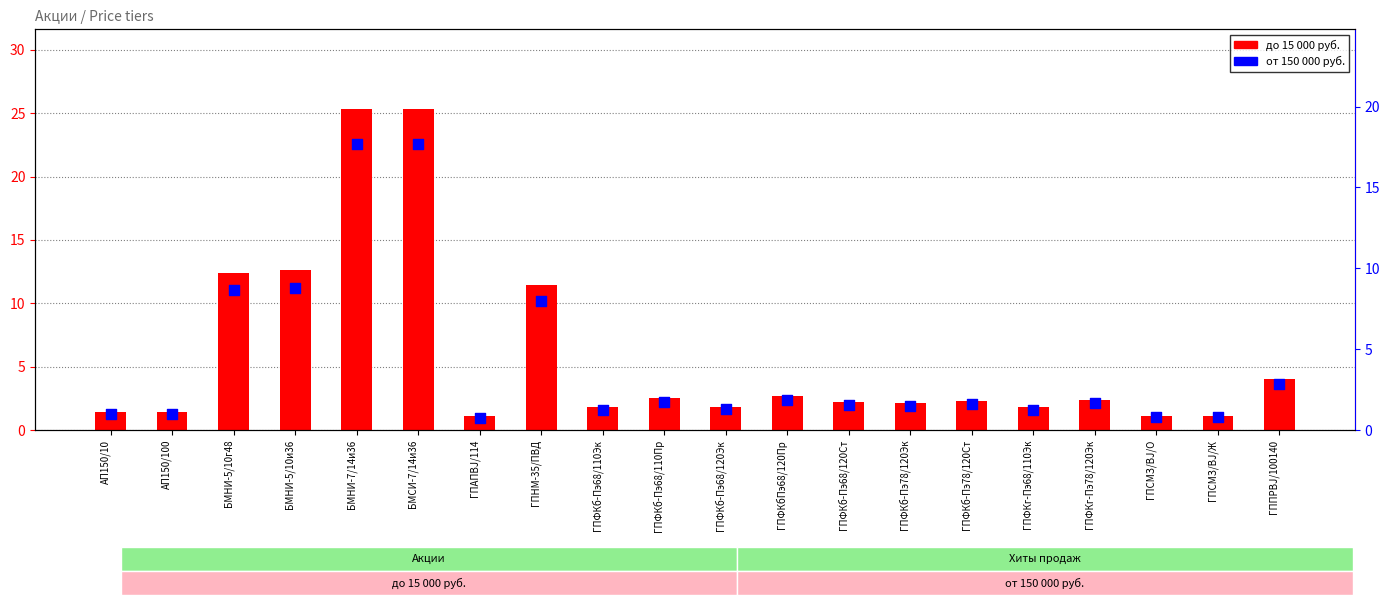

At how many categories does at least one series exceed 11?

5